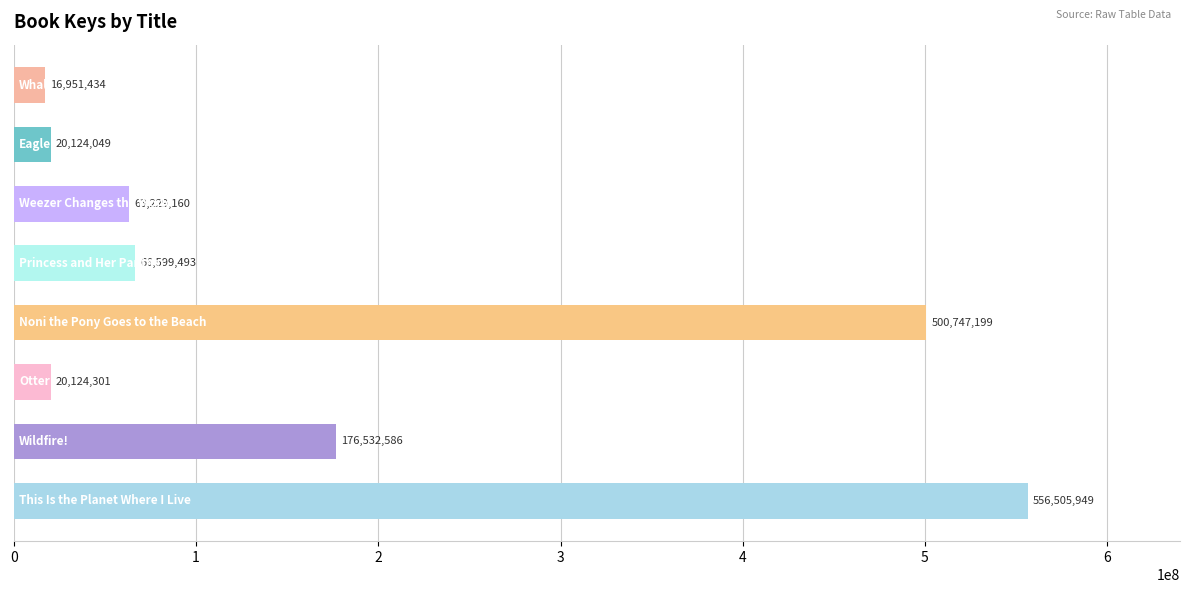

What is the difference between the second highest and minimum values?

483795765